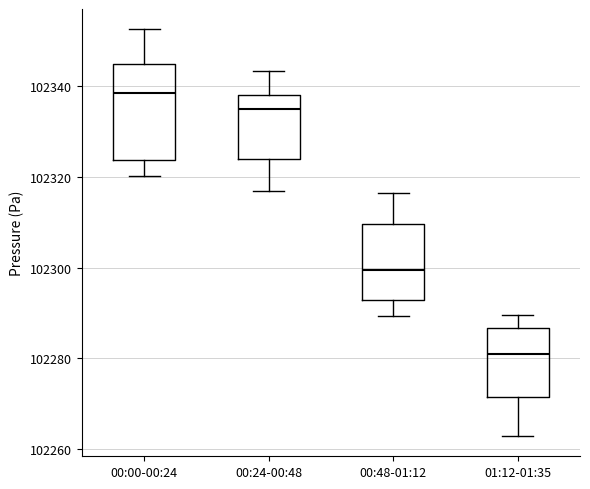

Reading left to right, transcribe this box plot: for each box, give where its median line is, the range the box spans, and where its two whiskers end, as read against the y-axis. The values are not printed on the chart, so give them approximately, as read against the axis.

00:00-00:24: median 102338, box 102324 to 102344, whiskers 102320 to 102352
00:24-00:48: median 102336, box 102324 to 102338, whiskers 102316 to 102344
00:48-01:12: median 102300, box 102292 to 102310, whiskers 102290 to 102316
01:12-01:35: median 102280, box 102272 to 102286, whiskers 102262 to 102290